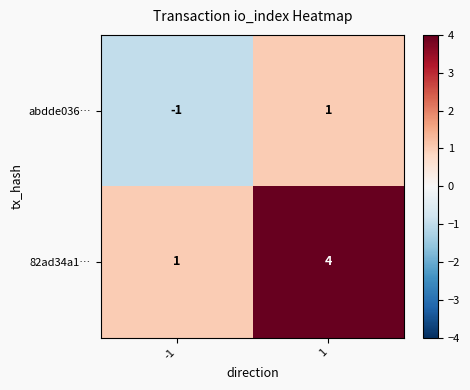

Is the value of 82ad34a1… at 1 greater than the value of abdde036… at -1?

Yes